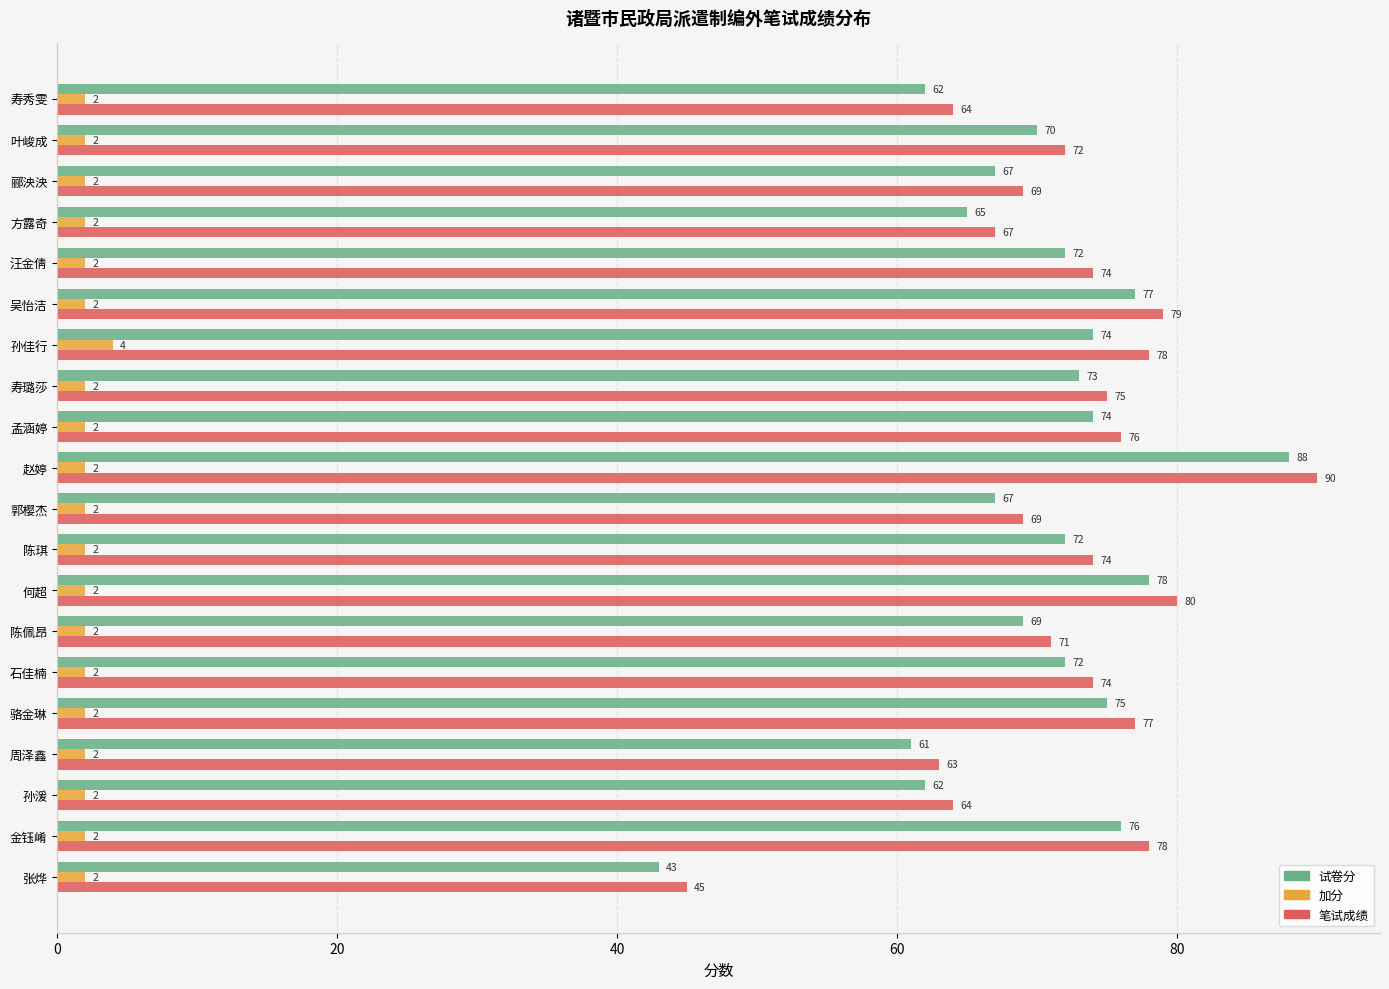

At how many categories does at least one series exceed 41?

20